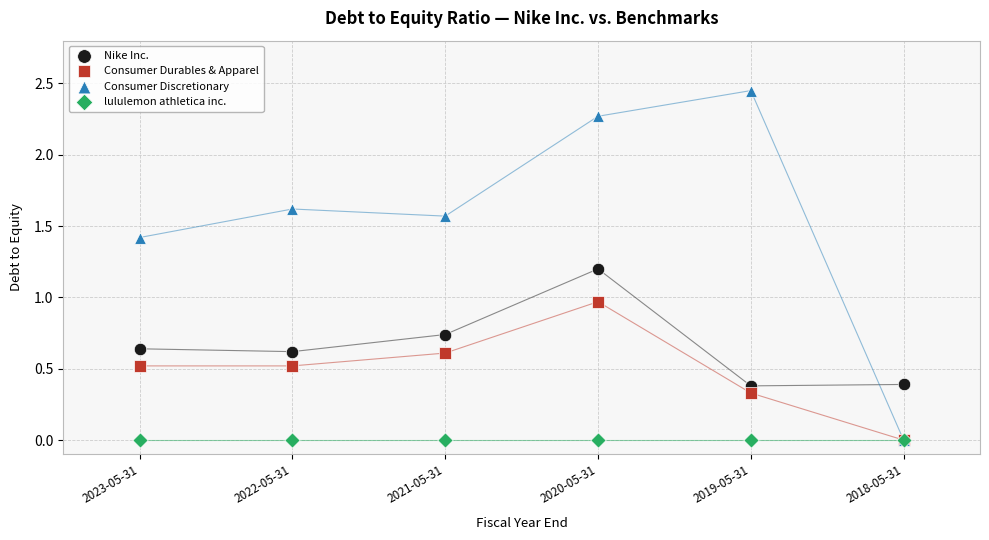

What are all the series names shown in the legend?

Nike Inc., Consumer Durables & Apparel, Consumer Discretionary, lululemon athletica inc.